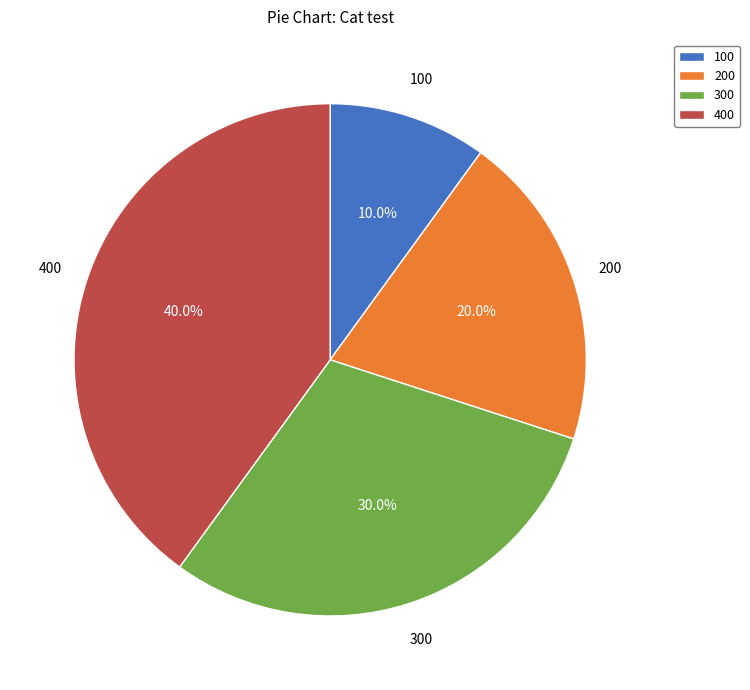

Which has a higher value, 300 or 200?

300